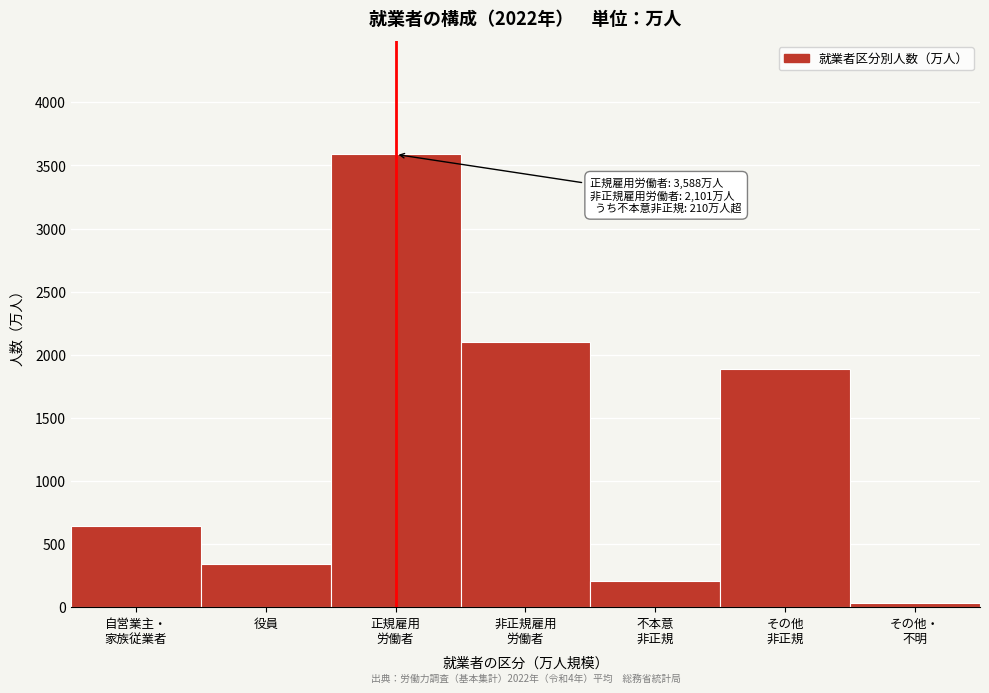

Reading left to right, list all the values displayed in this chart.

647	343	3588	2101	210	1891	34